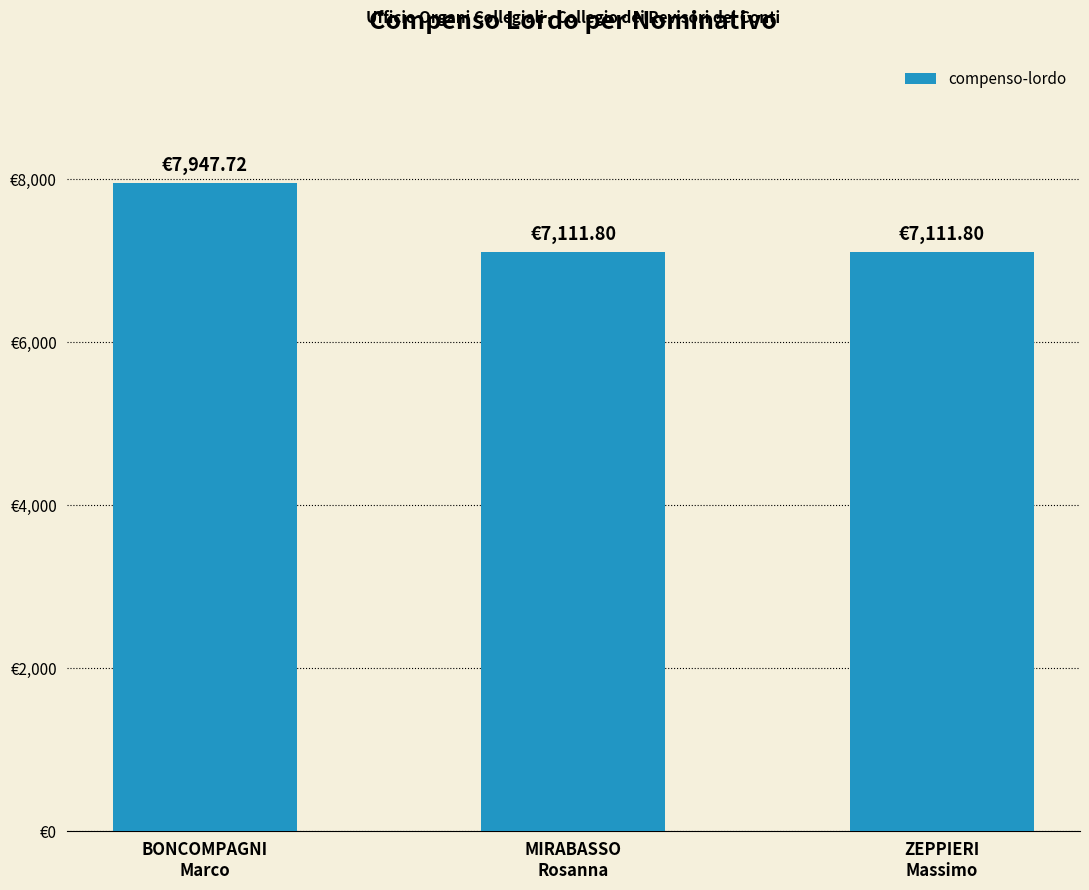

The value at MIRABASSO
Rosanna is 7111.8. True or false?

True